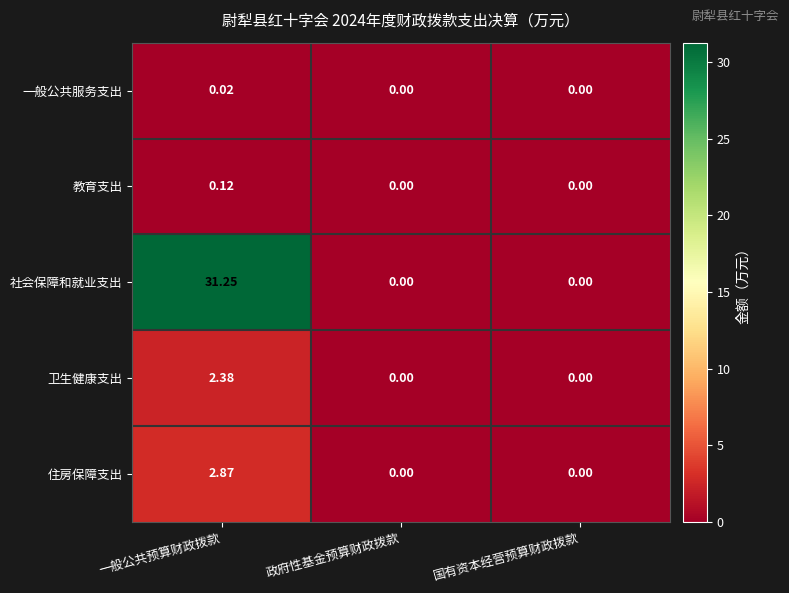

Rank the series at 一般公共预算财政拨款 from lowest to highest value.

一般公共服务支出, 教育支出, 卫生健康支出, 住房保障支出, 社会保障和就业支出